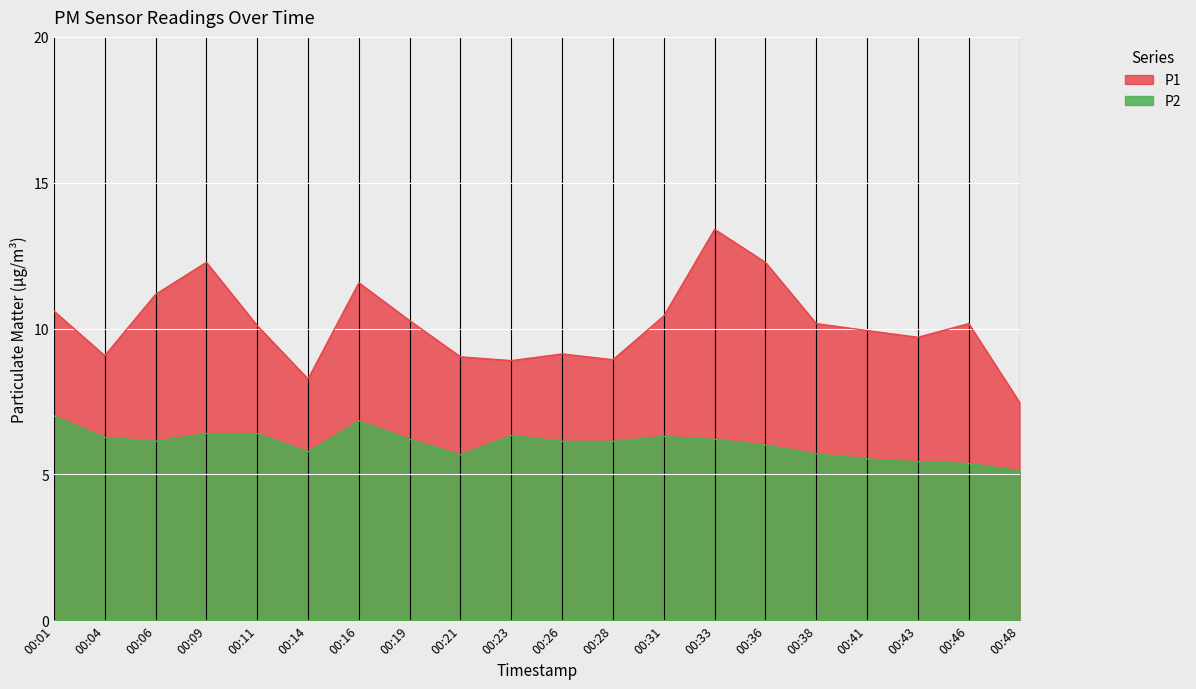

What are all the series names shown in the legend?

P1, P2